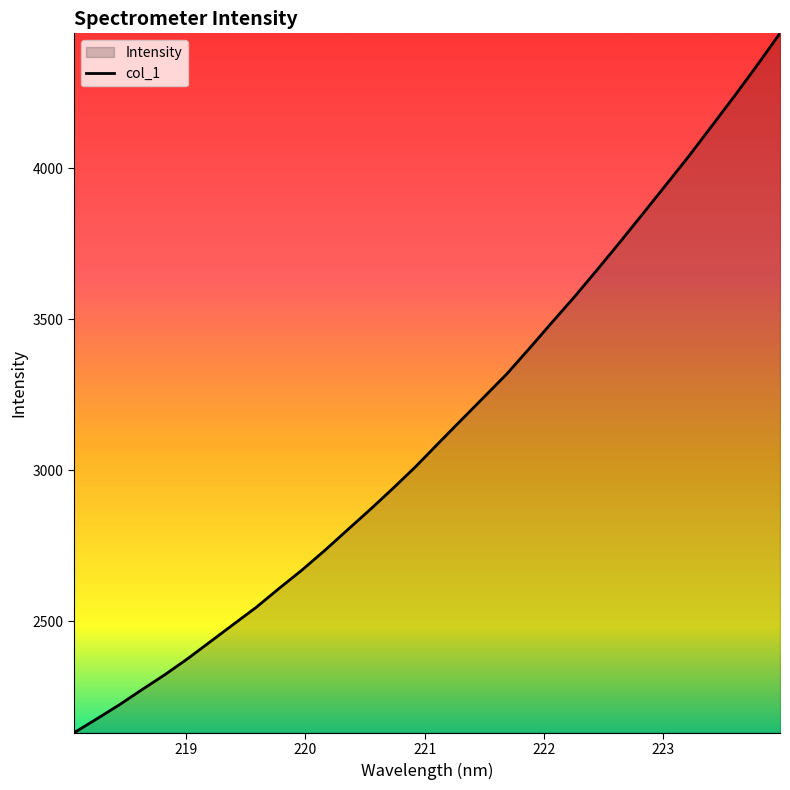

What is the minimum value shown in the chart?

2131.4